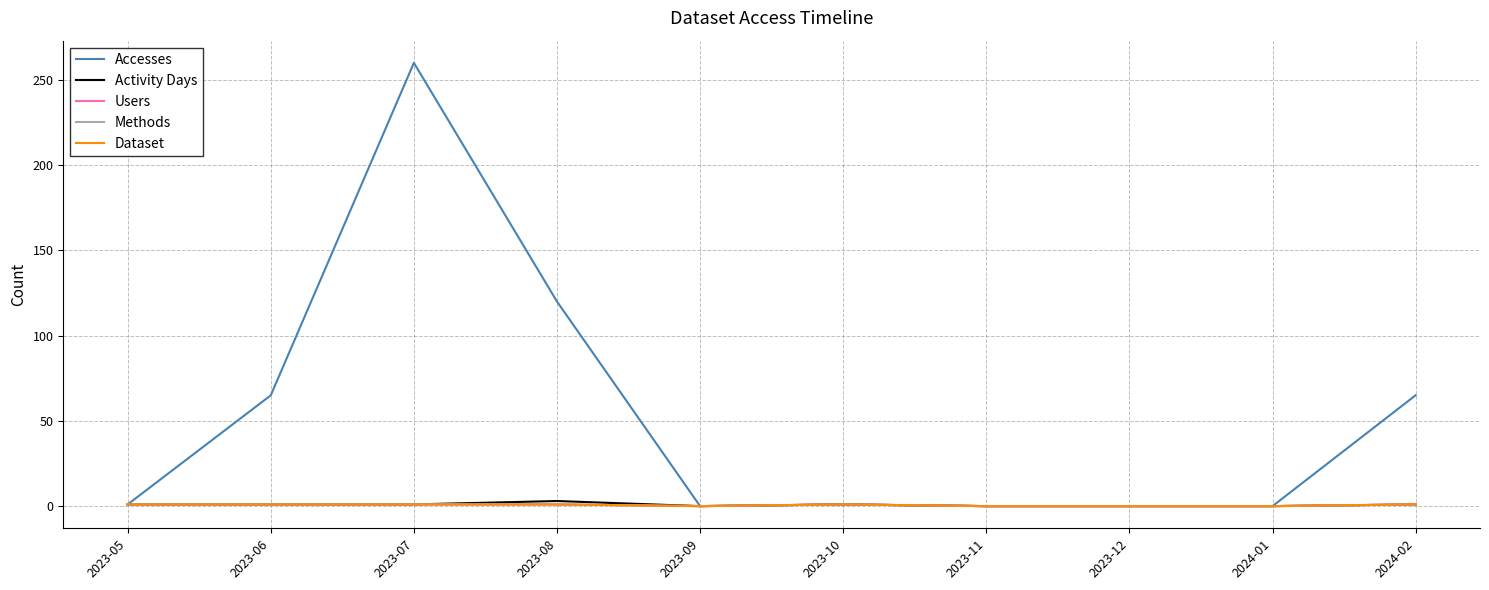

Is this an area chart (filled region under the line)?

No